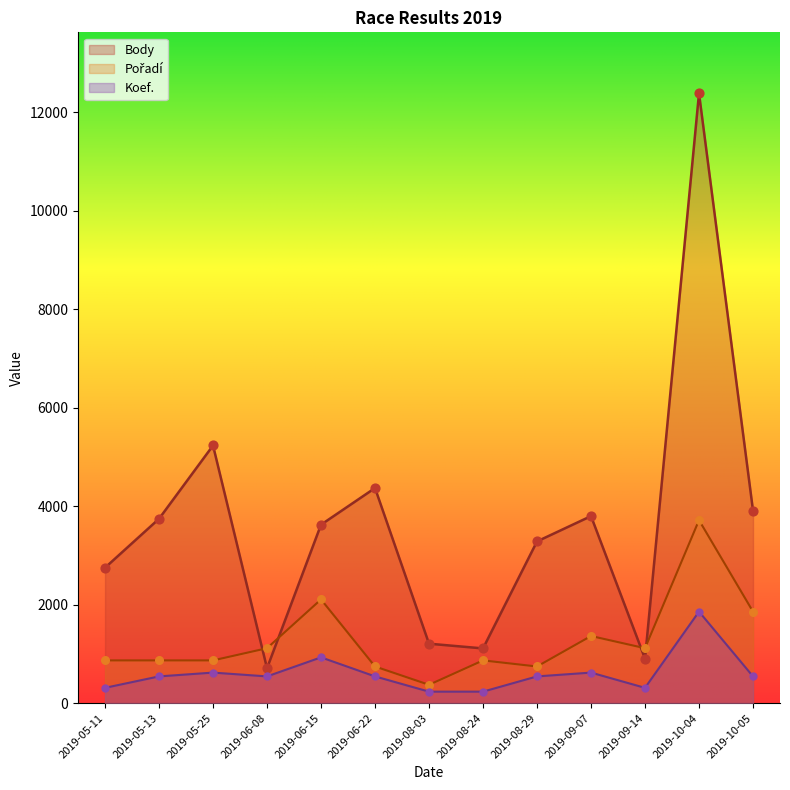

At how many categories does at least one series exceed 4714?

2